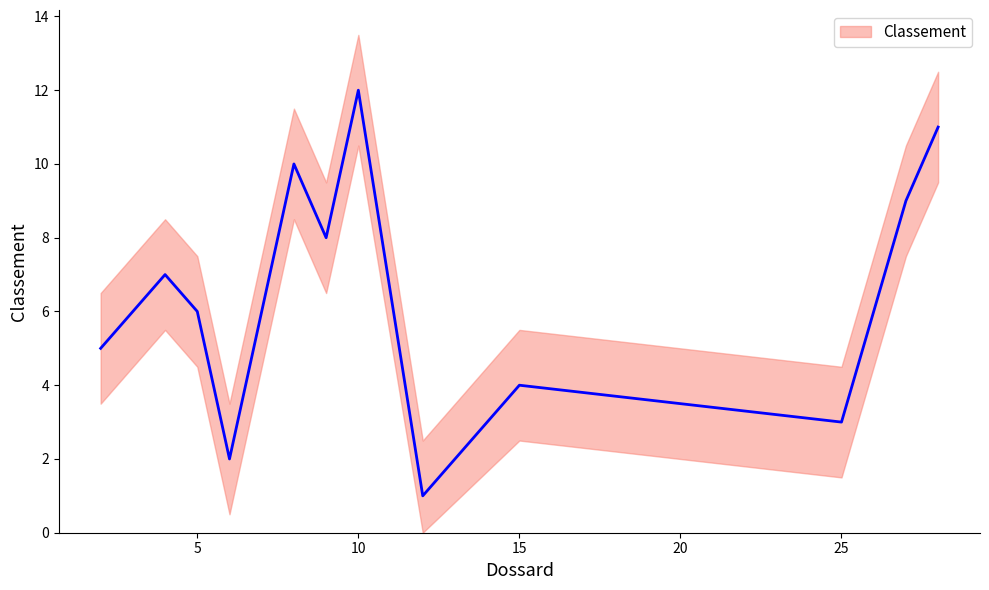

List the labels in order of value, largest first.

10, 28, 8, 27, 9, 4, 5, 2, 15, 25, 6, 12